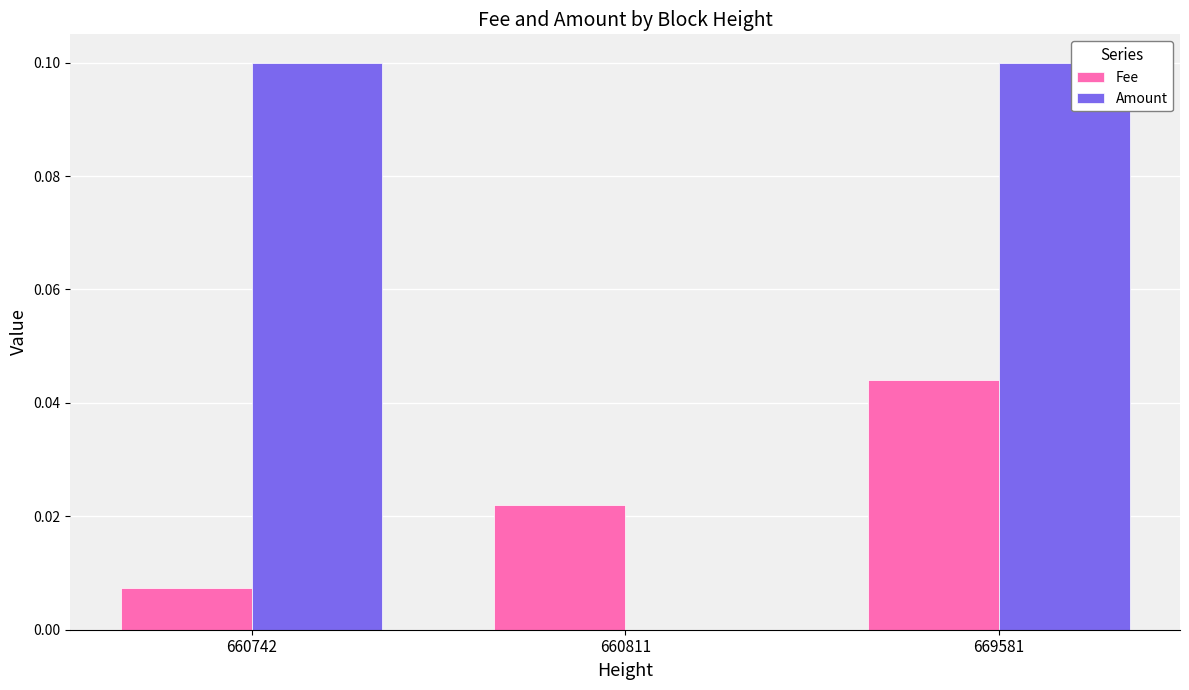

How many groups of bars are there?

3